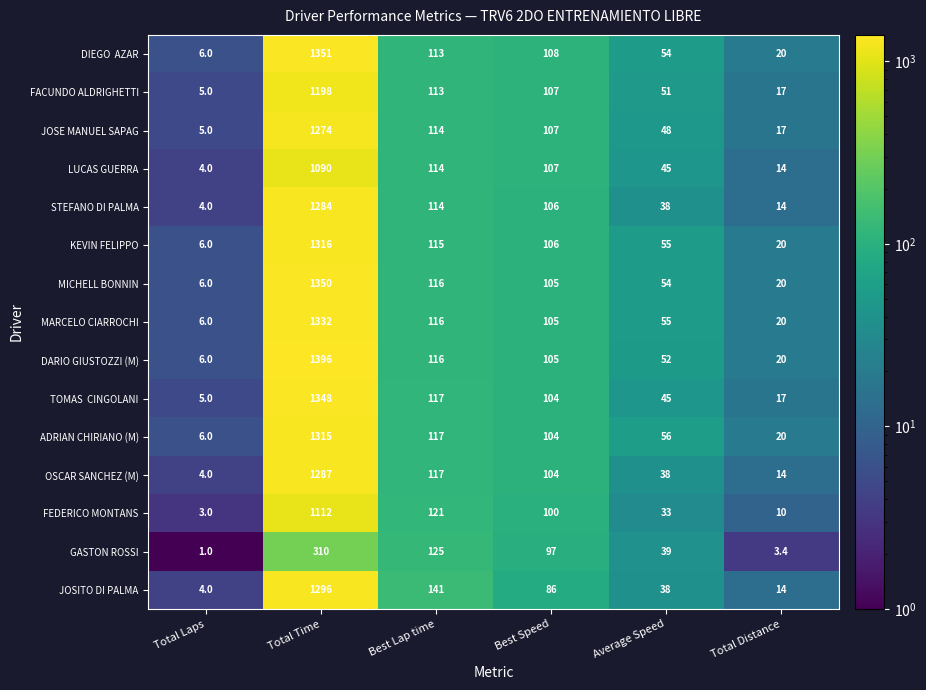

The FACUNDO ALDRIGHETTI series shows 3.7 at Total Distance. True or false?

False